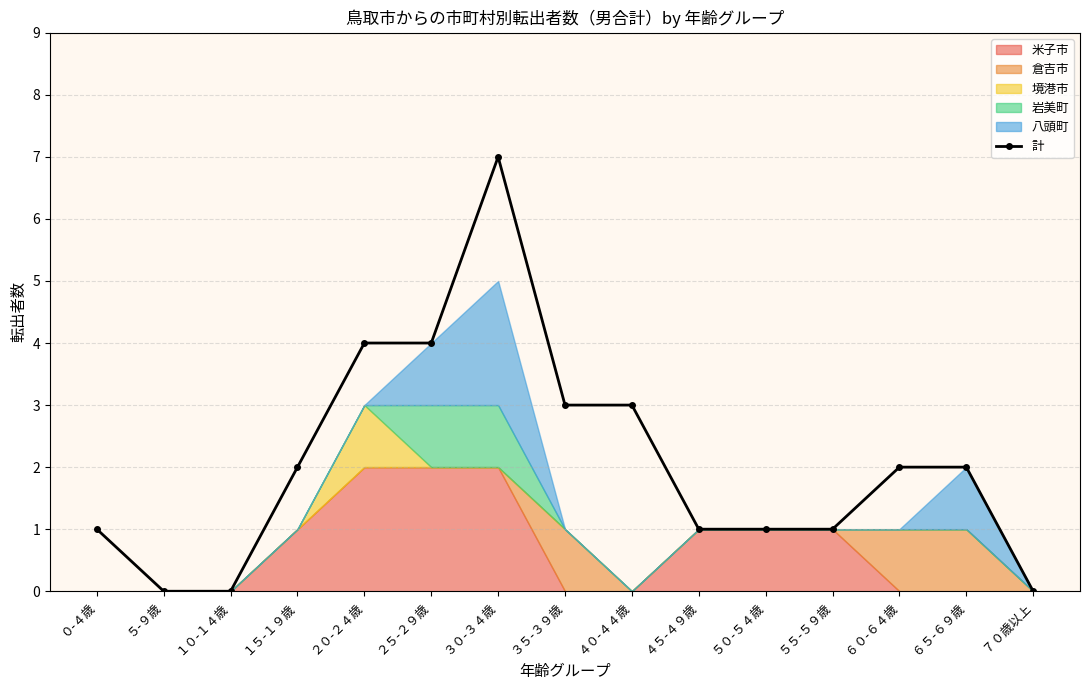

What position from the right is ５-９歳?

14